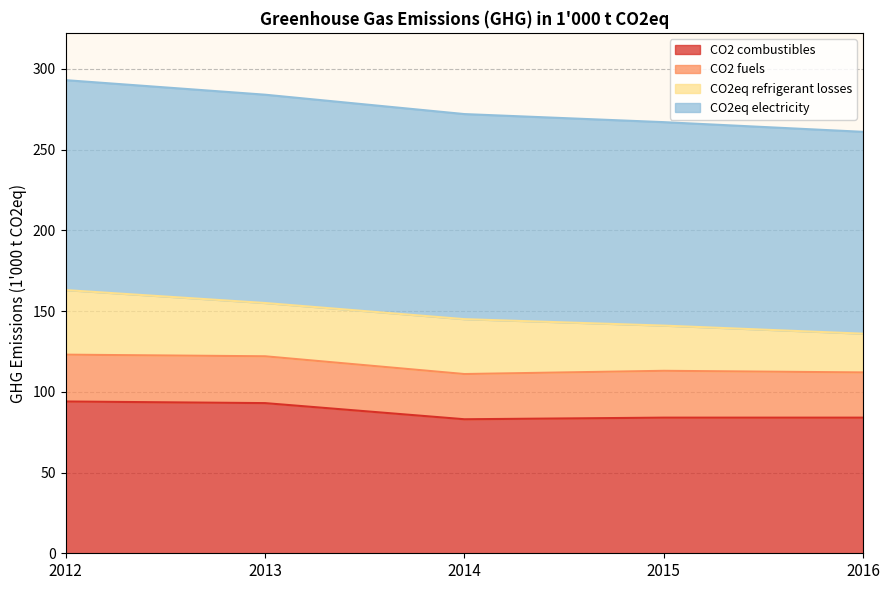

What is the minimum value for CO2 combustibles?

83